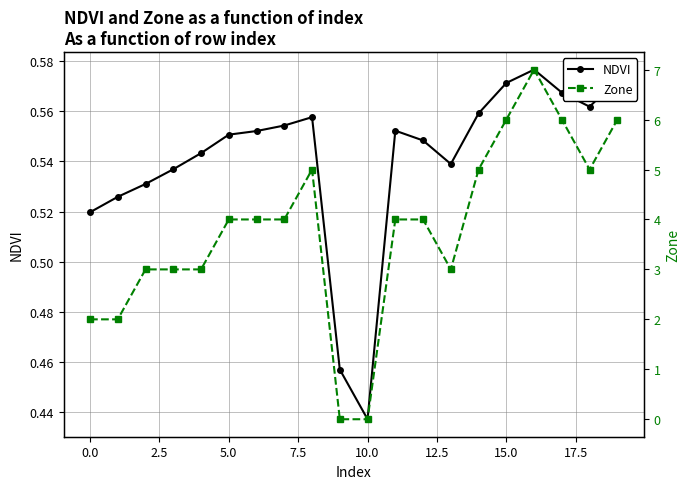

Where is NDVI nearest to the value 0?

10.0